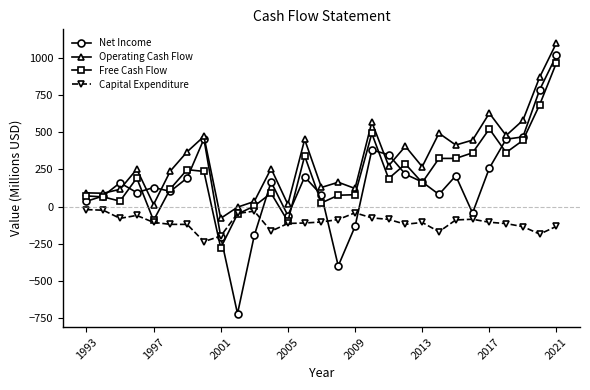

What is the value of the Free Cash Flow point at the 20th from the left?

285.5